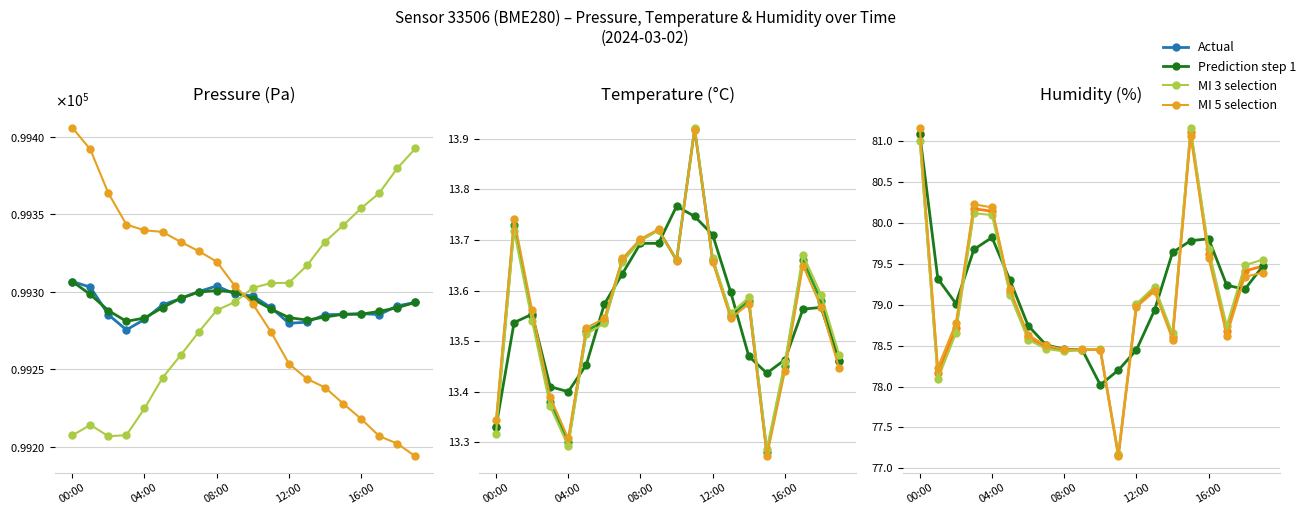

Where is the first local maximum for pressure?

08:00